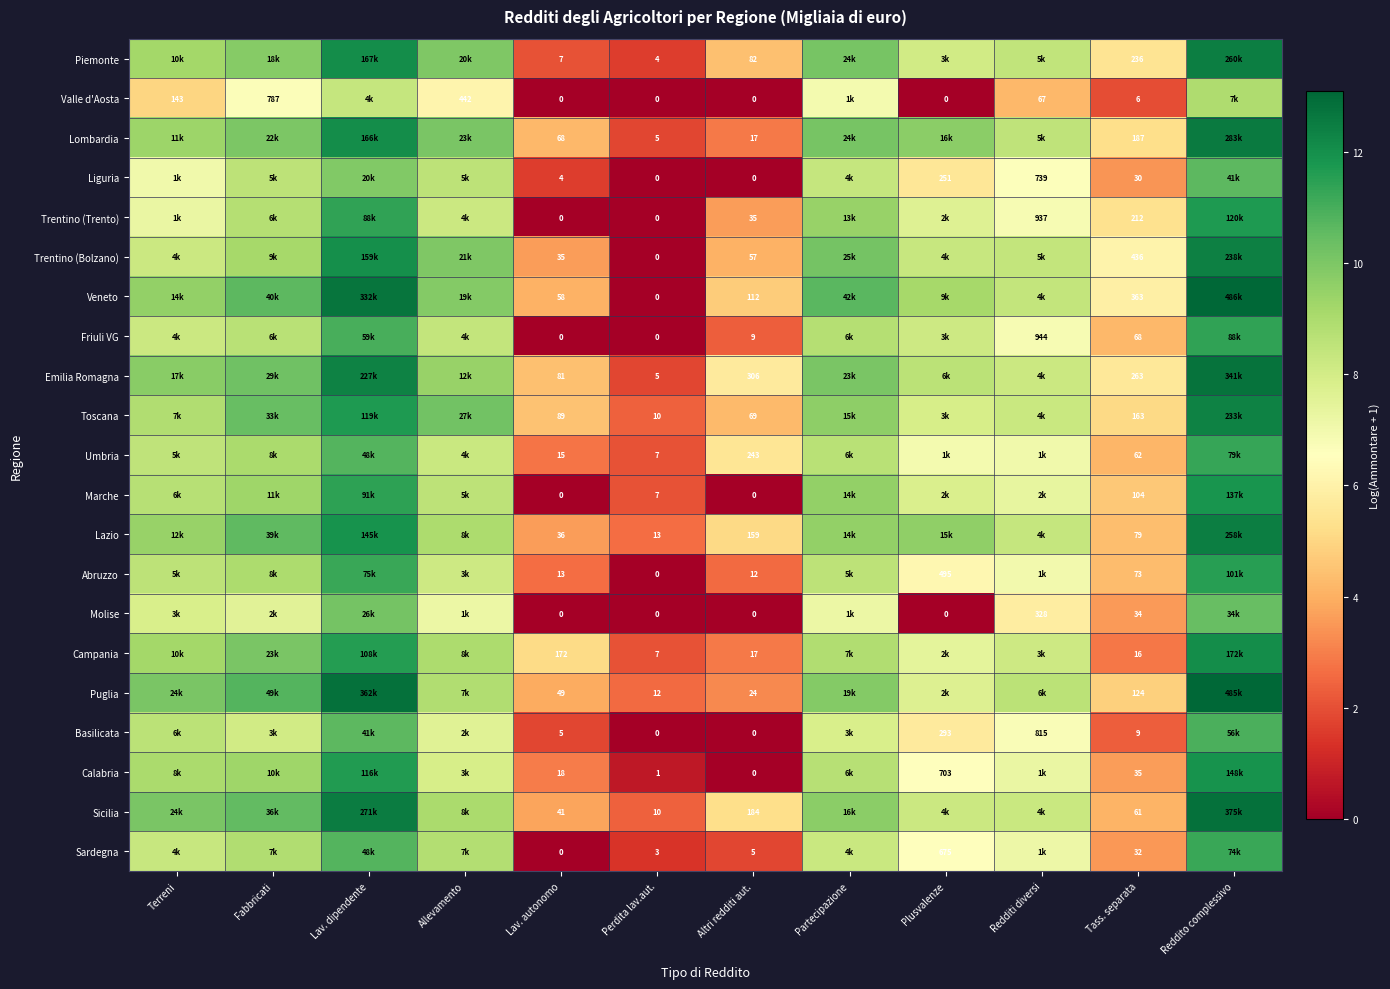

List the labels in order of Toscana value, largest first.

Reddito complessivo, Lav. dipendente, Fabbricati, Allevamento, Partecipazione, Terreni, Redditi diversi, Plusvalenze, Tass. separata, Lav. autonomo, Altri redditi aut., Perdita lav.aut.